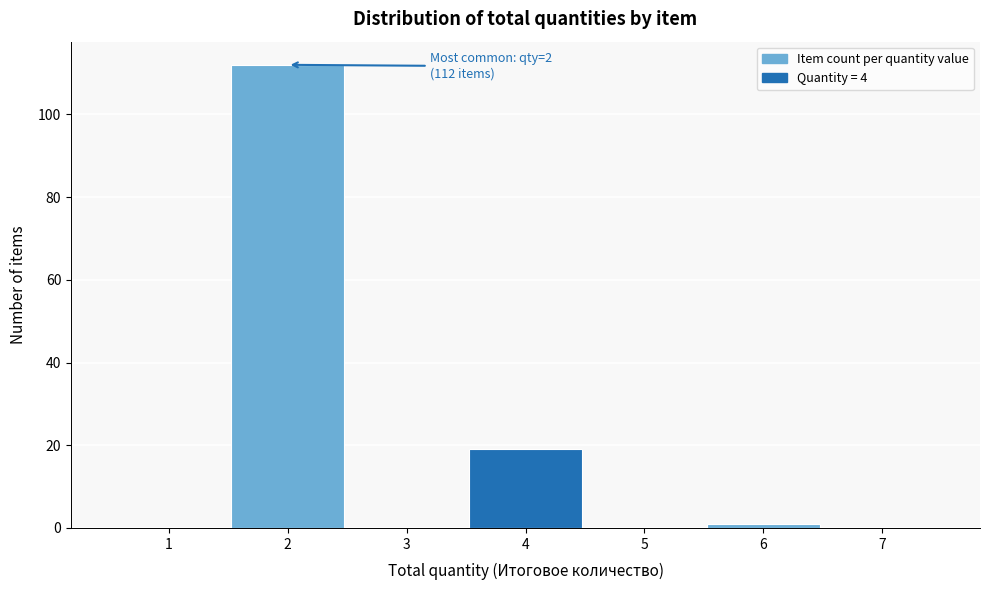

Which range on the x-axis has the tallest bar?

1.5 to 2.5